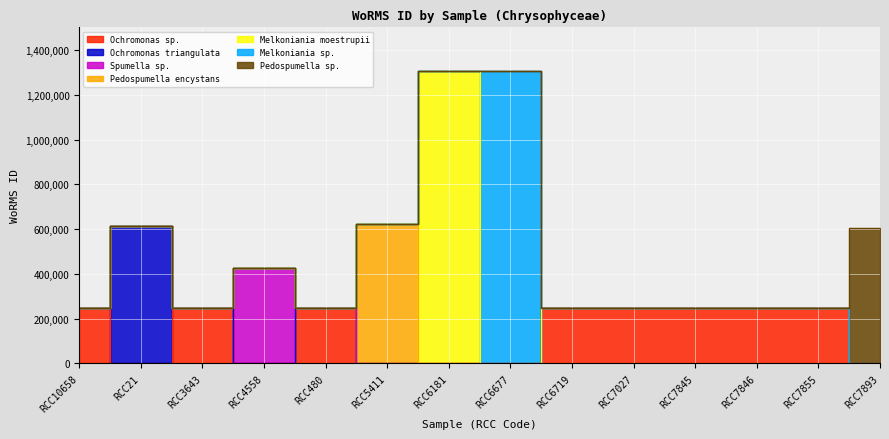

Is the value of Ochromonas sp. at RCC3643 greater than the value of Other species at RCC6181?

Yes